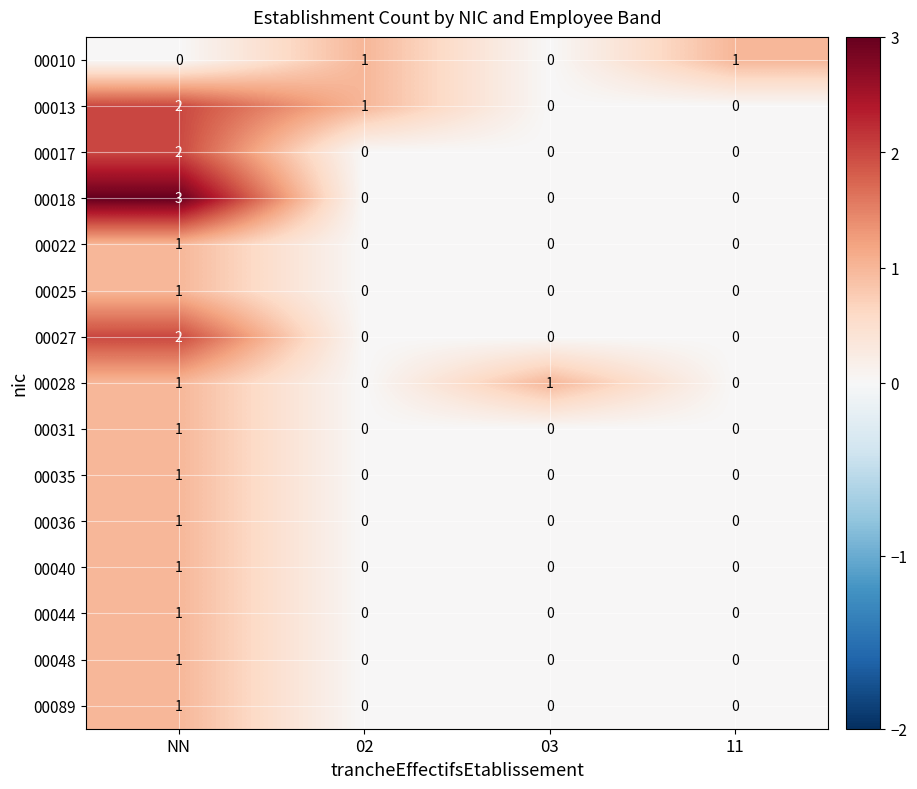

The value of 00040 at NN is 1. True or false?

True